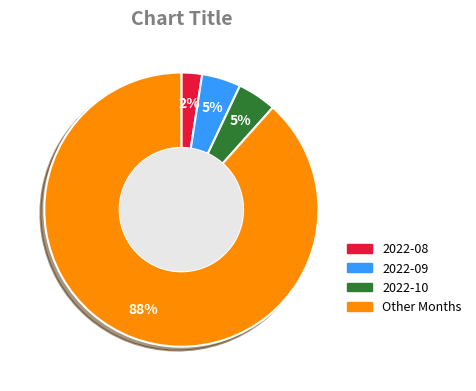

To the nearest percent, what is the difference between the largest and smallest slice percentages?

86%